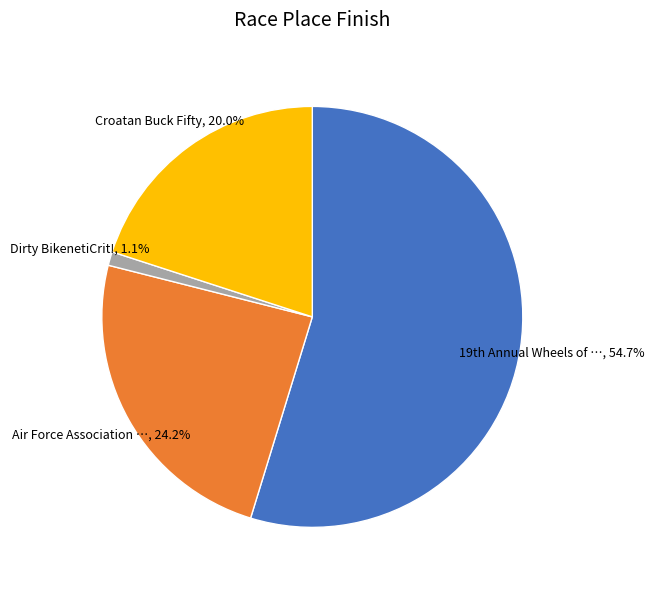

Is there a majority slice in this chart?

Yes